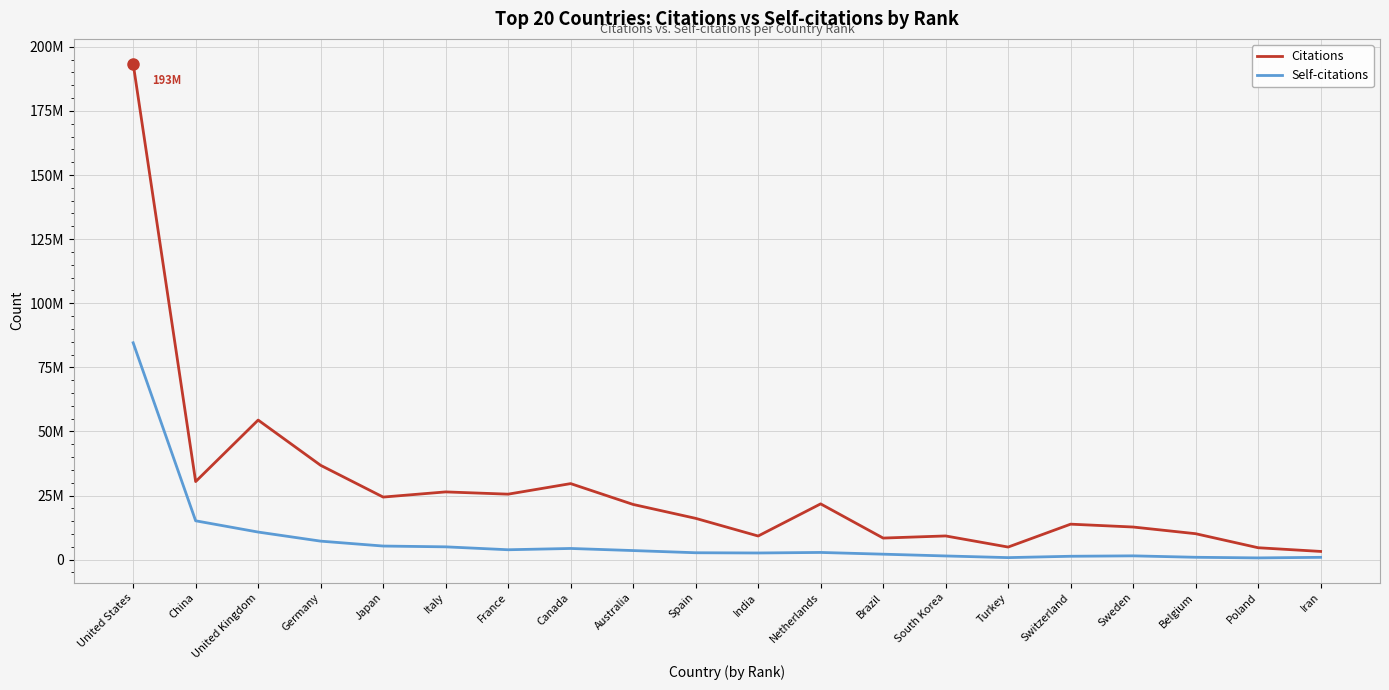

Which series has the largest range (max minus min)?

Citations